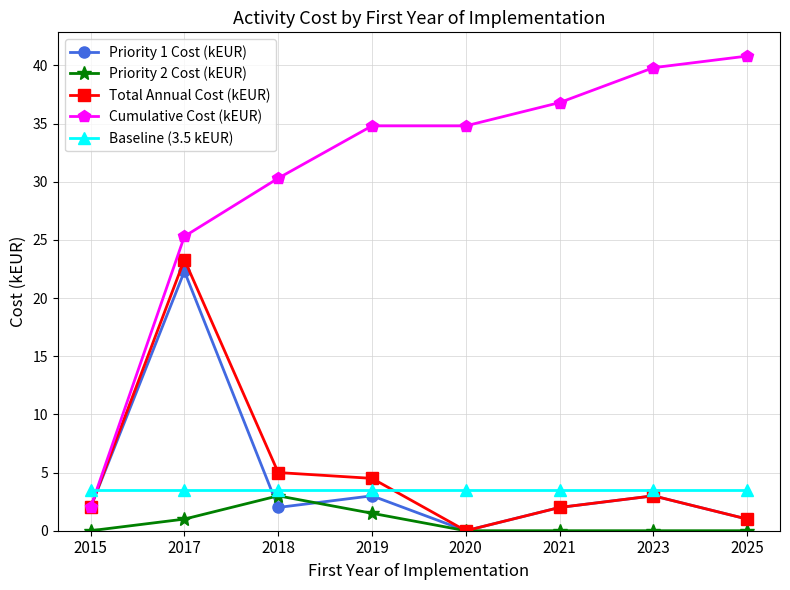

At which category is the sum across all series the highest?

2017